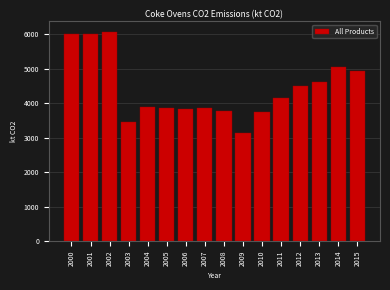

What is the value of the 9th bar from the left?

3767.4